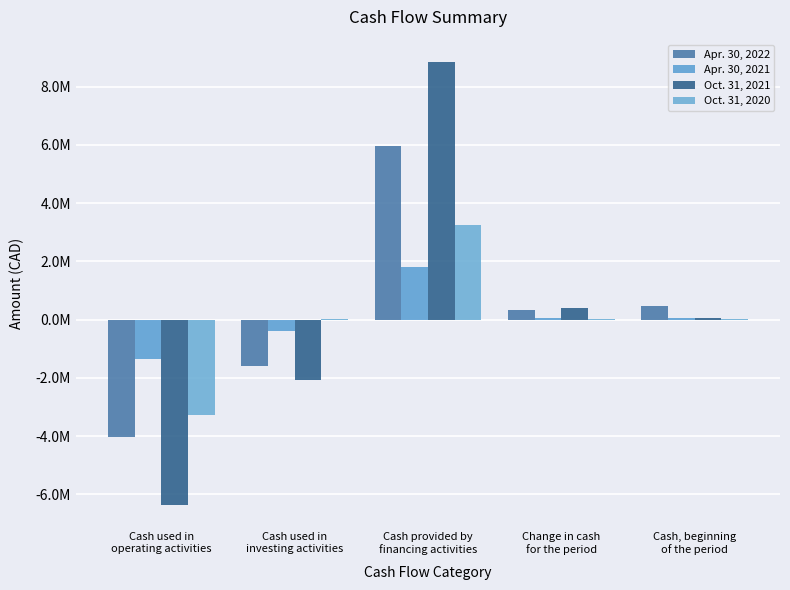

Does the chart contain stacked bars?

No